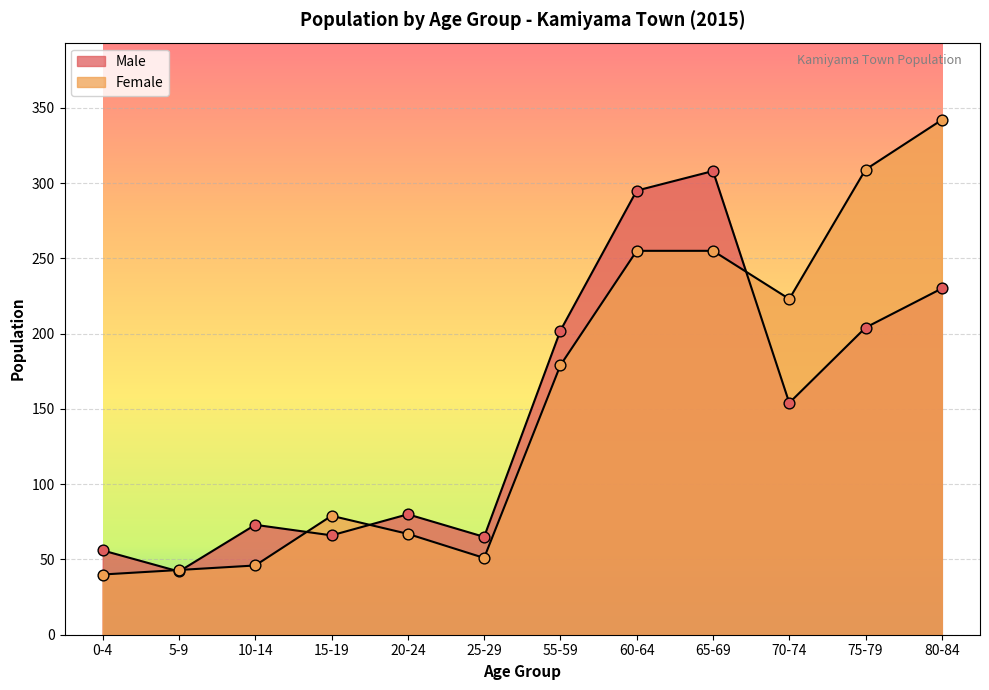

What is the total value across all series at 80-84?

572